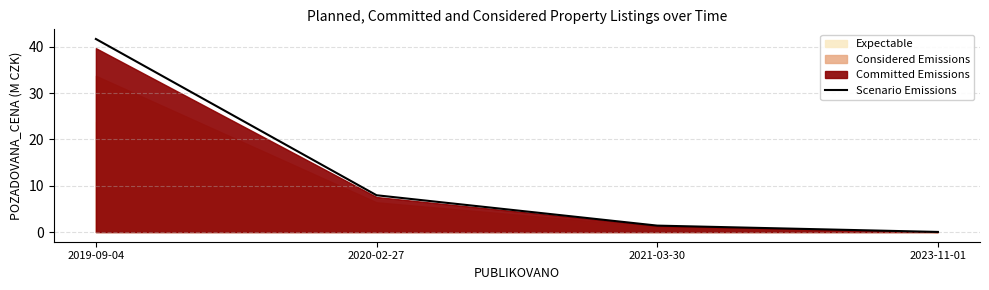

What is the sum of the values at 2023-11-01 and 2019-09-04?

41.7